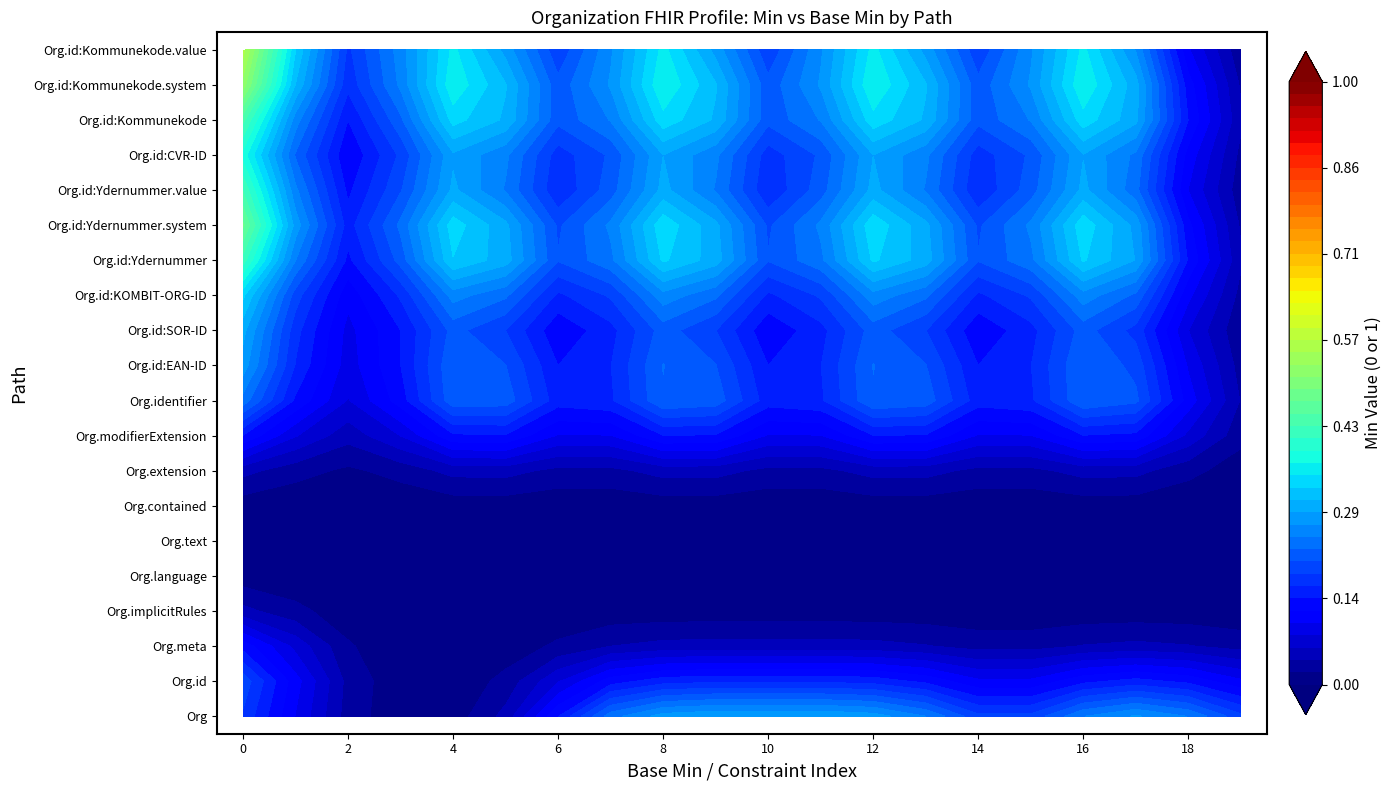

Reading left to right, transcribe all the data shown in this chart.

Organization: 0	0	0	0	0	0	0	1	0	1	0	1	0	1	0	0	1	0	1	0
Organization.id: 1	0	0	0	0	0	0	0	0	0	0	0	0	0	0	0	0	0	0	0
Organization.meta: 0	0	0	0	0	0	0	0	0	0	0	0	0	0	0	0	0	0	0	0
Organization.implicitRules: 0	0	0	0	0	0	0	0	0	0	0	0	0	0	0	0	0	0	0	0
Organization.language: 0	0	0	0	0	0	0	0	0	0	0	0	0	0	0	0	0	0	0	0
Organization.text: 0	0	0	0	0	0	0	0	0	0	0	0	0	0	0	0	0	0	0	0
Organization.contained: 0	0	0	0	0	0	0	0	0	0	0	0	0	0	0	0	0	0	0	0
Organization.extension: 0	0	0	0	0	0	0	0	0	0	0	0	0	0	0	0	0	0	0	0
Organization.modifierExtension: 0	0	0	0	0	0	0	0	0	0	0	0	0	0	0	0	0	0	0	0
Organization.identifier: 1	0	0	0	1	1	0	0	1	1	0	0	1	1	0	0	1	1	0	0
Organization.identifier:EAN-ID: 0	0	0	0	0	0	0	0	0	0	0	0	0	0	0	0	0	0	0	0
Organization.identifier:SOR-ID: 1	0	0	0	1	0	0	0	1	0	0	0	1	0	0	0	1	0	0	0
Organization.identifier:KOMBIT-ORG-ID: 0	0	0	0	0	0	0	0	0	0	0	0	0	0	0	0	0	0	0	0
Organization.identifier:Ydernummer: 1	0	0	0	1	1	0	0	1	1	0	0	1	1	0	0	1	1	0	0
Organization.identifier:Ydernummer.system: 1	0	0	0	1	0	0	0	1	0	0	0	1	0	0	0	1	0	0	0
Organization.identifier:Ydernummer.value: 1	0	0	0	1	0	0	0	1	0	0	0	1	0	0	0	1	0	0	0
Organization.identifier:CVR-ID: 0	0	0	0	0	0	0	0	0	0	0	0	0	0	0	0	0	0	0	0
Organization.identifier:Kommunekode: 1	0	0	0	1	1	0	0	1	1	0	0	1	1	0	0	1	1	0	0
Organization.identifier:Kommunekode.system: 1	0	0	0	1	0	0	0	1	0	0	0	1	0	0	0	1	0	0	0
Organization.identifier:Kommunekode.value: 1	0	0	0	1	0	0	0	1	0	0	0	1	0	0	0	1	0	0	0